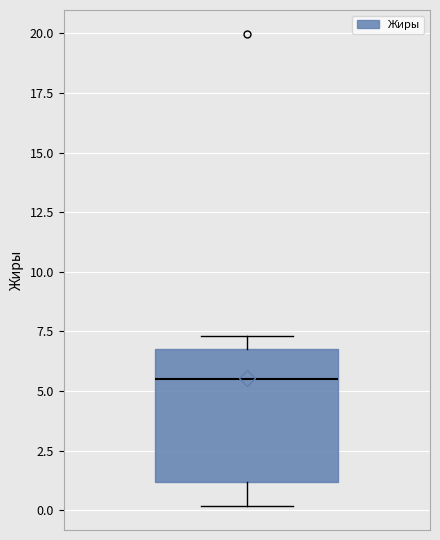

Transcribe this box plot: give where the median line is, the range the box spans, and where the two whiskers end, as read against the y-axis. The values are not printed on the chart, so give them approximately, as read against the axis.

median 5.5, box 1.0 to 7.0, whiskers 0.0 to 7.5